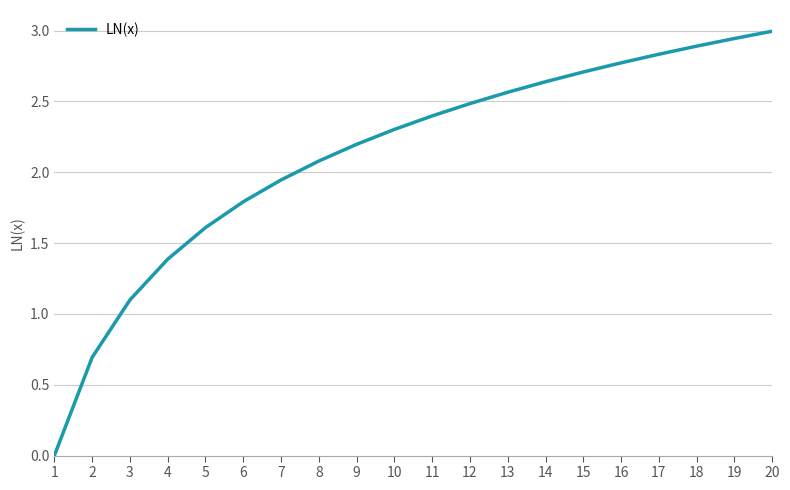

How many series are shown in this chart?

1